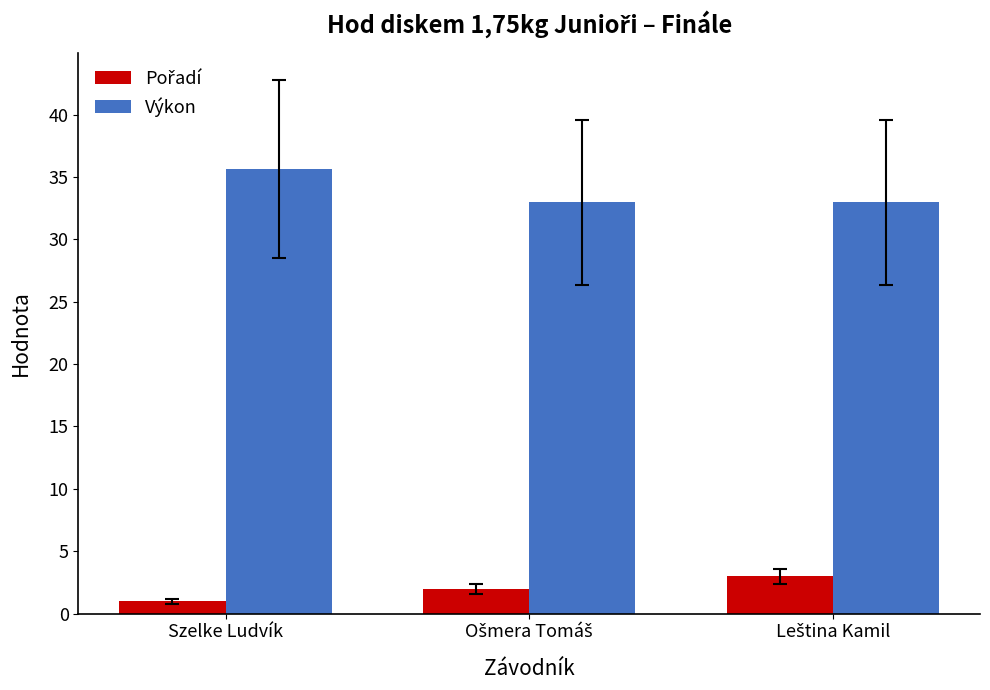

Which series has the largest total across all categories?

Výkon